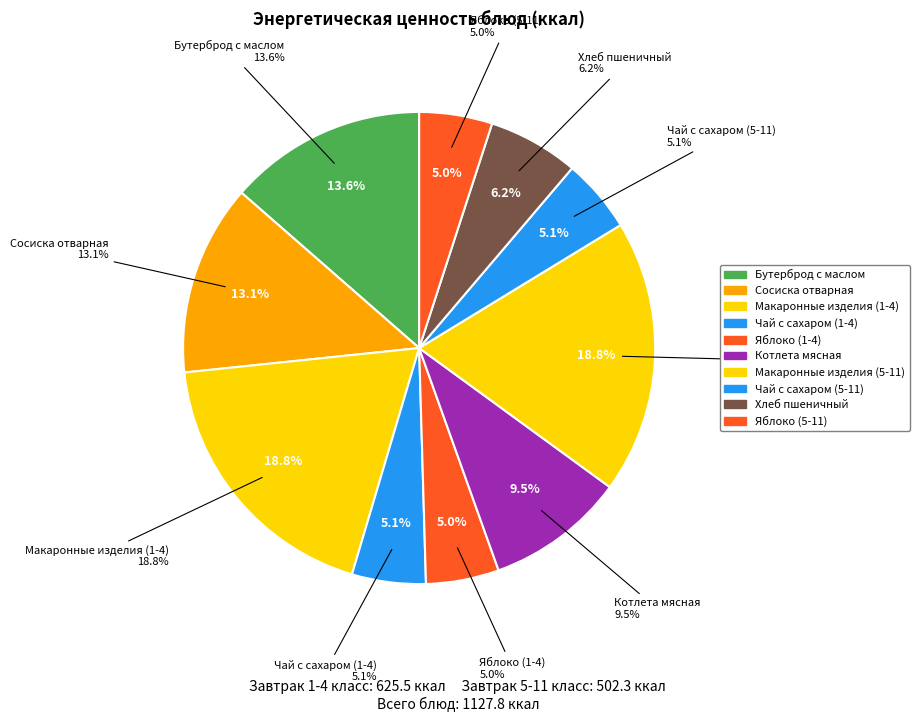

Which slice is the largest?

Макаронные изделия (1-4)